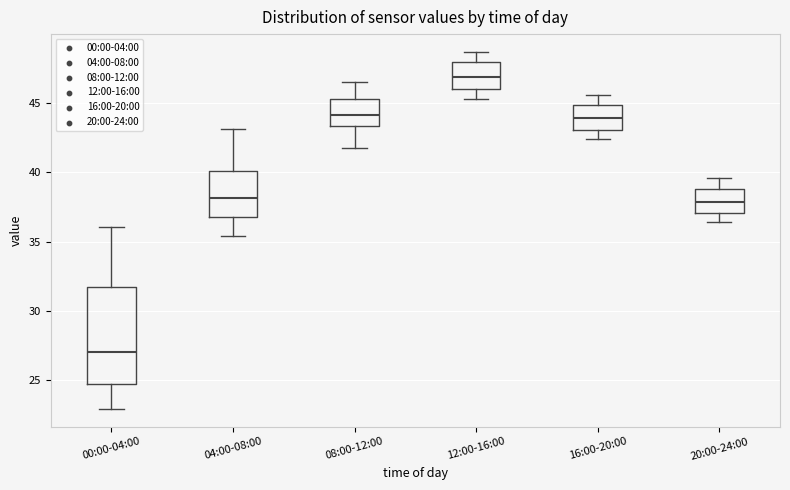

Comparing the boxes themselves (not the whiskers), which one is the tallest?

00:00-04:00